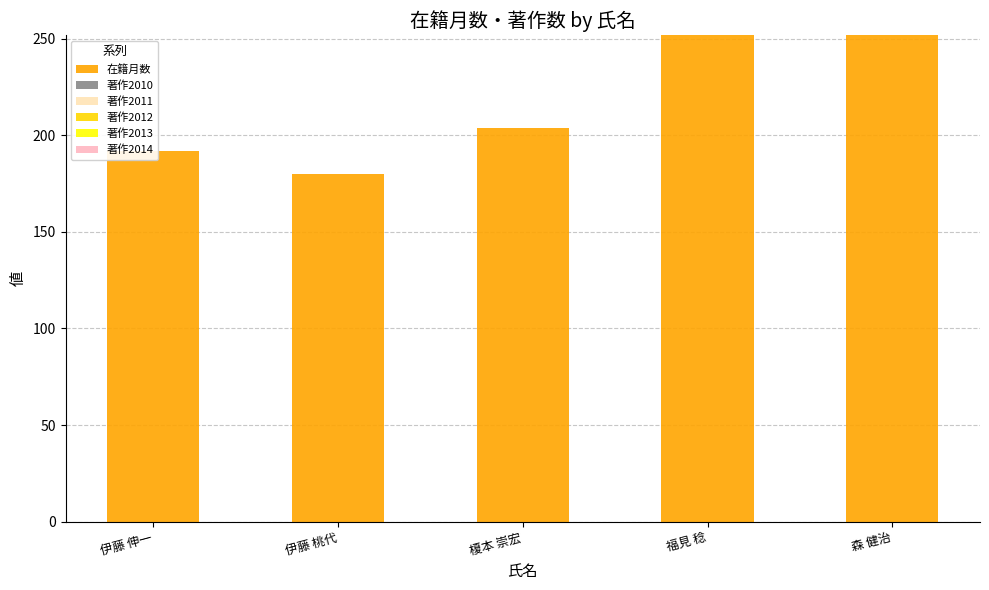

Where is the data nearest to the value 216?

榎本 崇宏